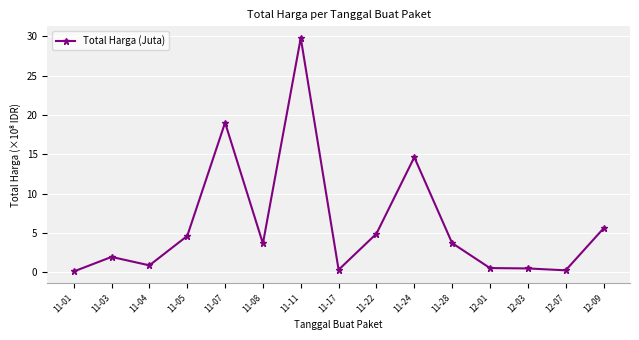

What is the label of the 14th point from the right?

11-03